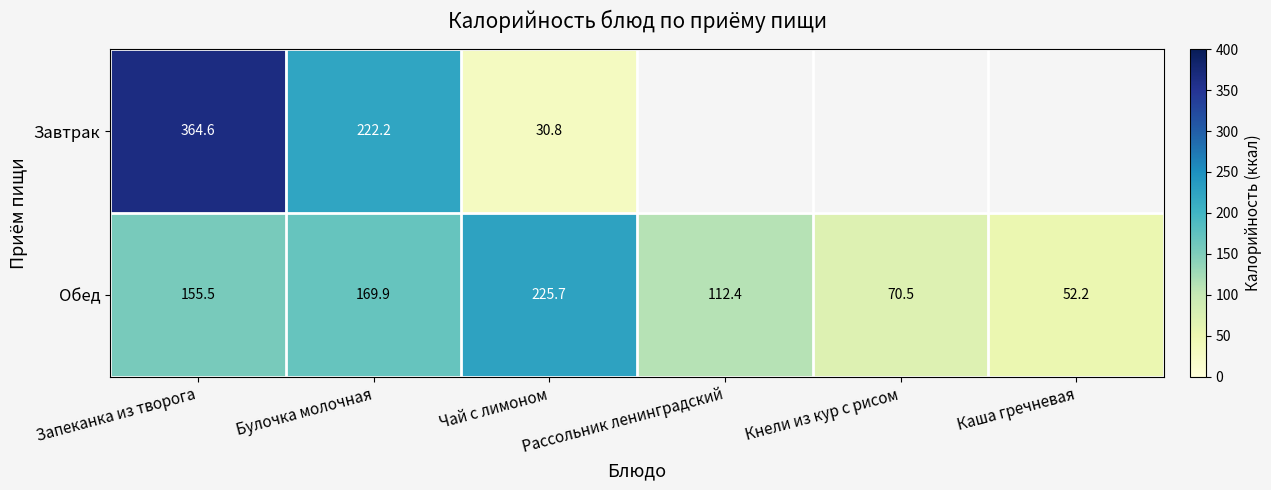

At Запеканка из творога, list the series in order from smallest to largest.

Обед, Завтрак